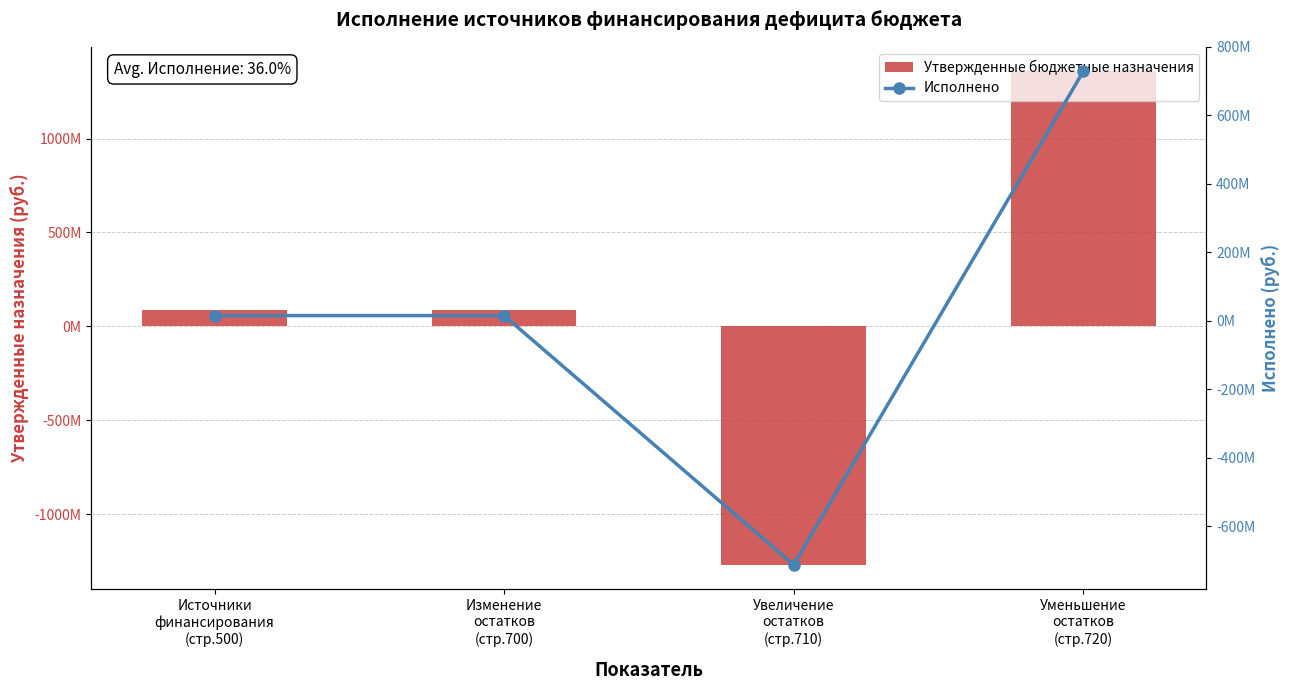

At which label does Исполнено reach its minimum?

Увеличение
остатков
(стр.710)